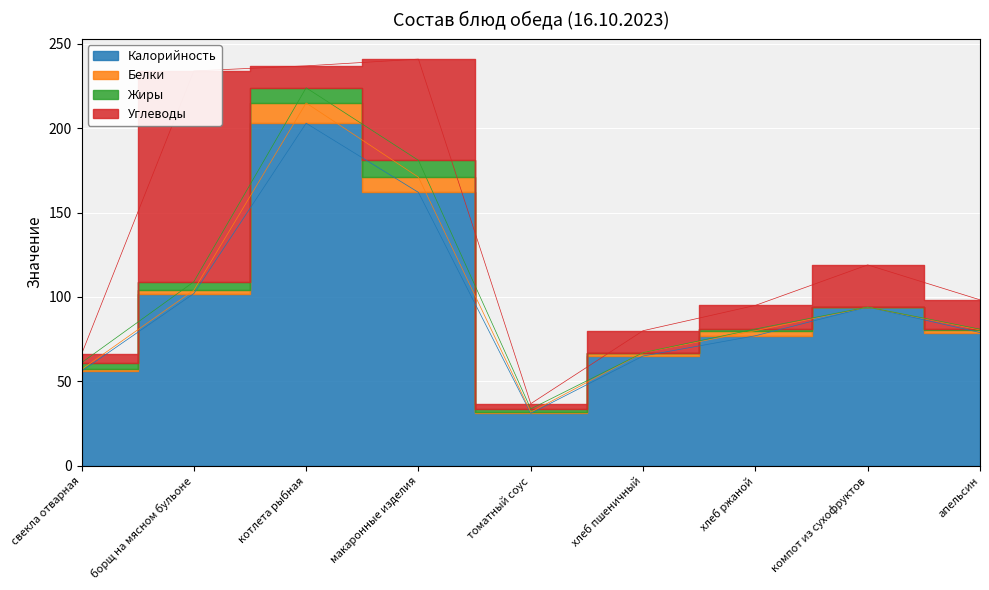

Read the Углеводы value at томатный соус.

3.1